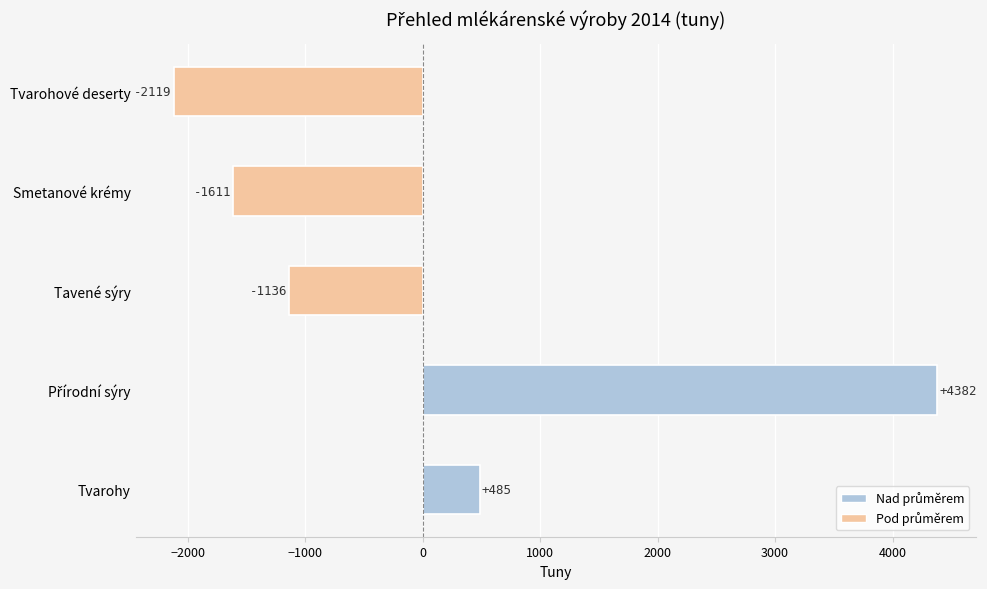

How many values are below -1135?

3